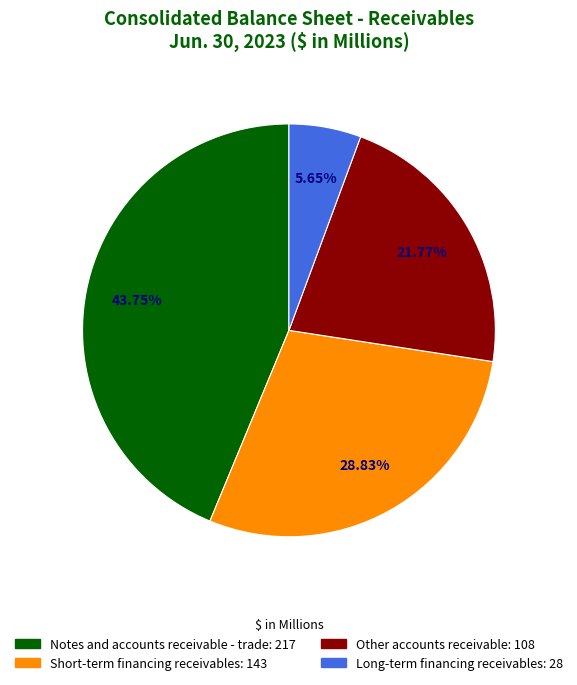

Count the number of slices in the pie.

4